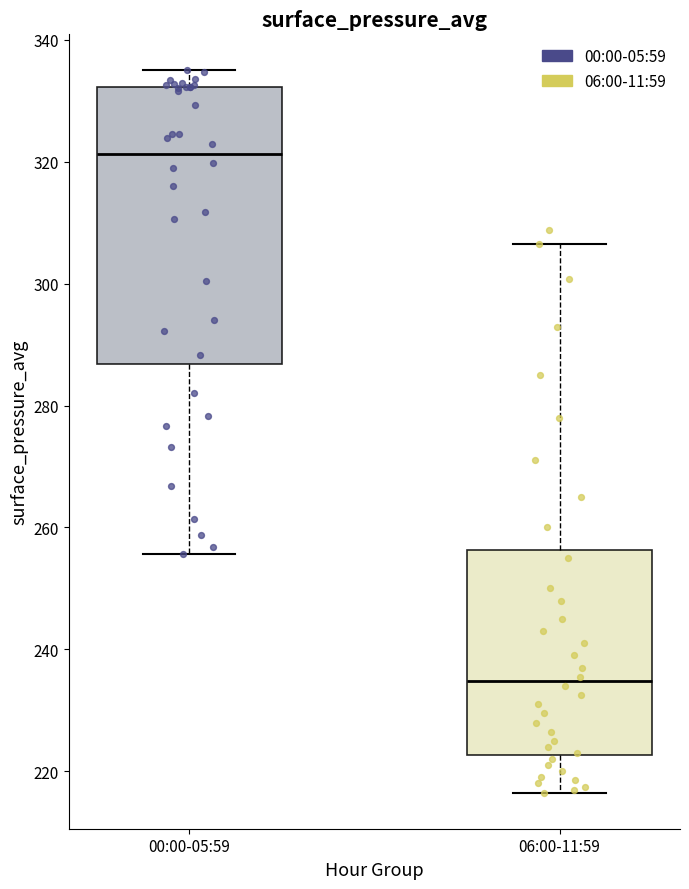

Reading left to right, transcribe this box plot: for each box, give where its median line is, the range the box spans, and where its two whiskers end, as read against the y-axis. The values are not printed on the chart, so give them approximately, as read against the axis.

00:00-05:59: median 322, box 286 to 332, whiskers 256 to 334
06:00-11:59: median 234, box 222 to 256, whiskers 216 to 306